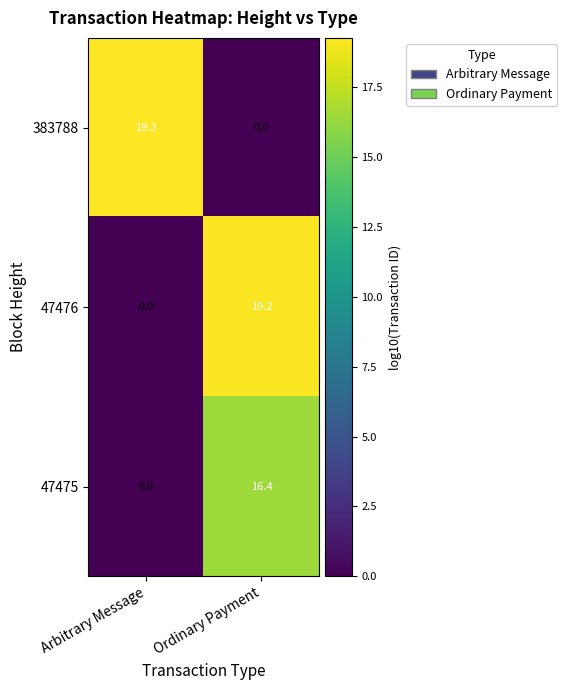

Which series has the widest spread of values?

383788